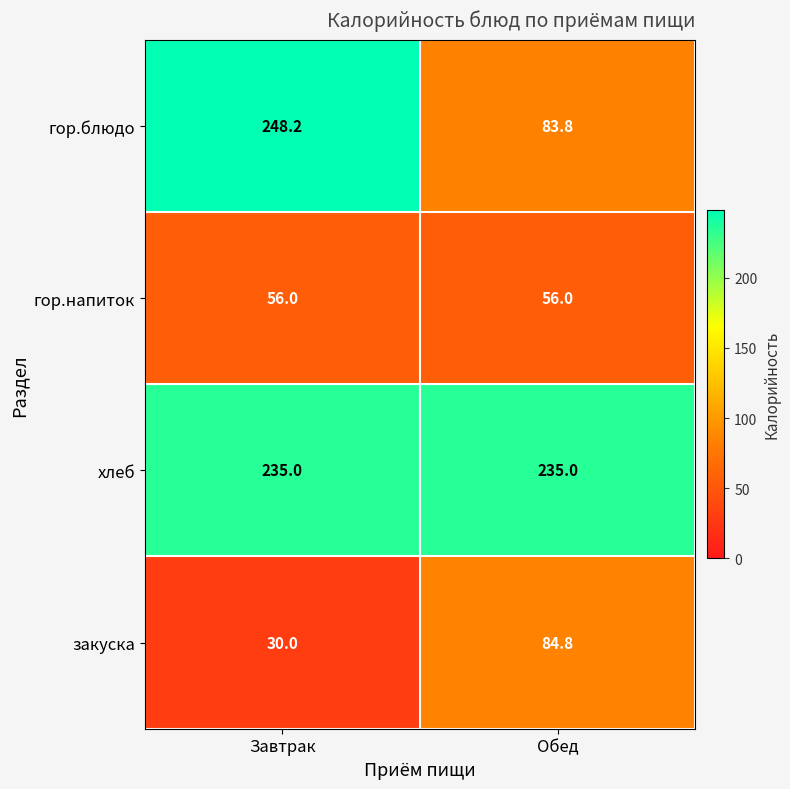

At how many categories does at least one series exceed 216?

2